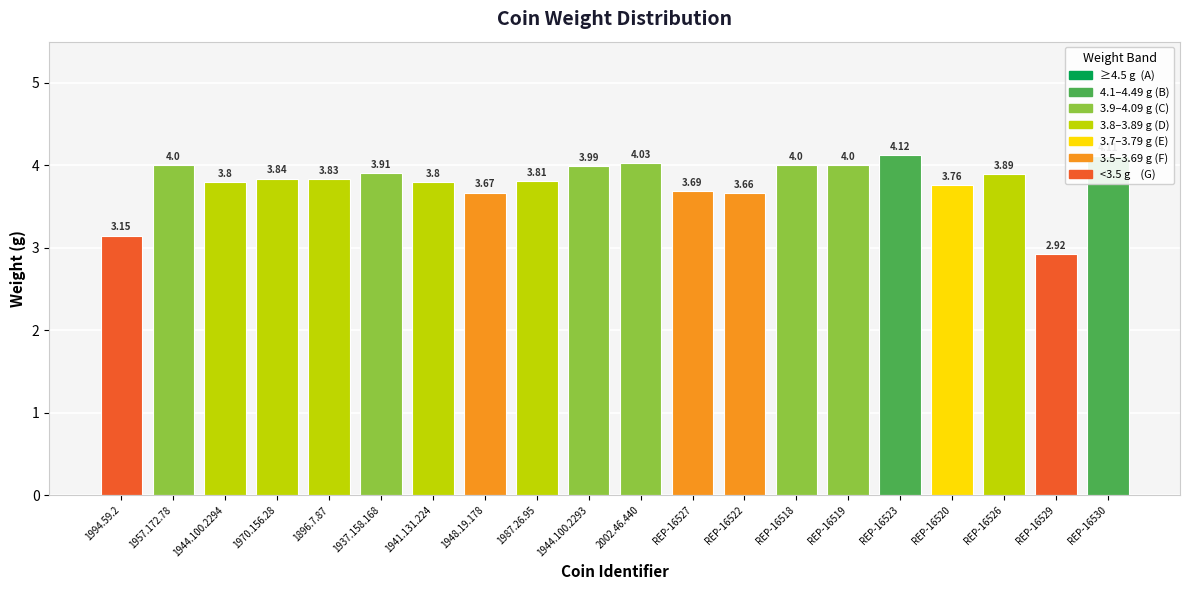

At which label is the value closest to 3?

REP-16529